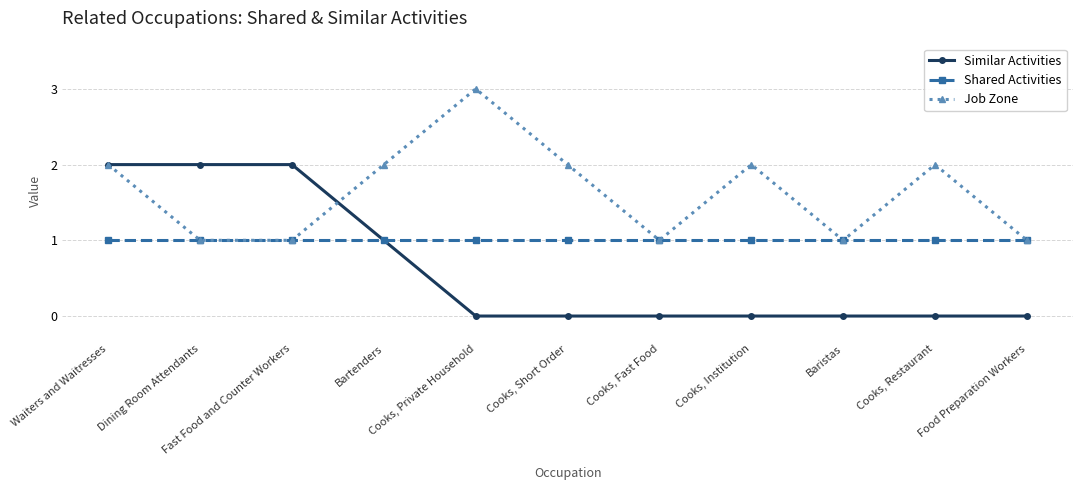

What is the label of the 10th point from the left?

Cooks, Restaurant